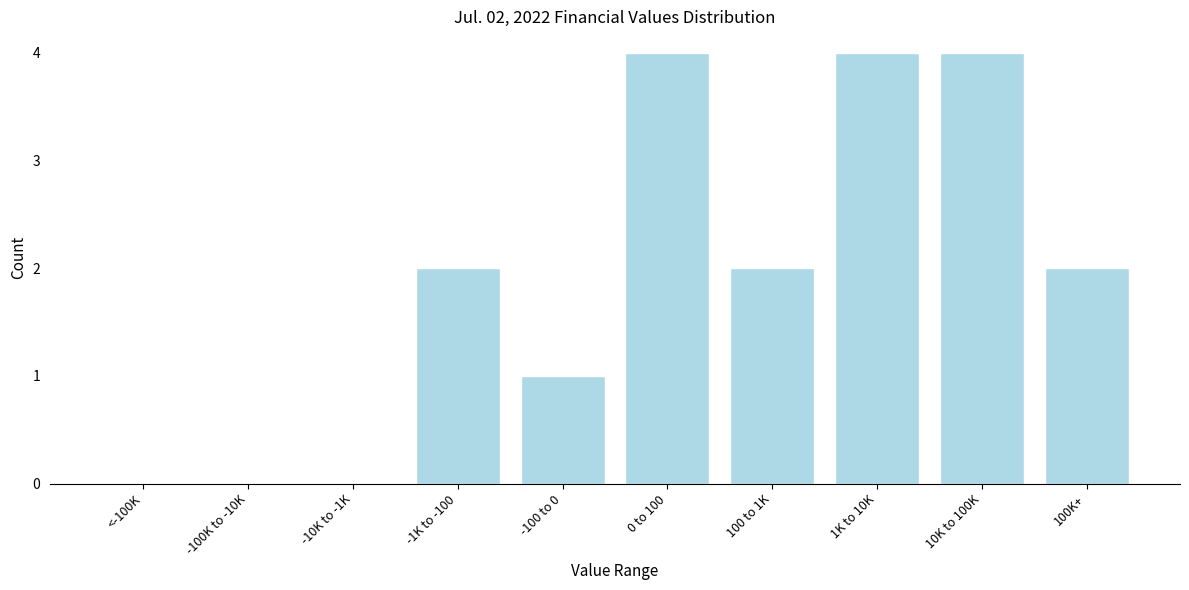

Reading left to right, transcribe all the data shown in this chart.

<-100K=0	-100K to -10K=0	-10K to -1K=0	-1K to -100=2	-100 to 0=1	0 to 100=4	100 to 1K=2	1K to 10K=4	10K to 100K=4	100K+=2